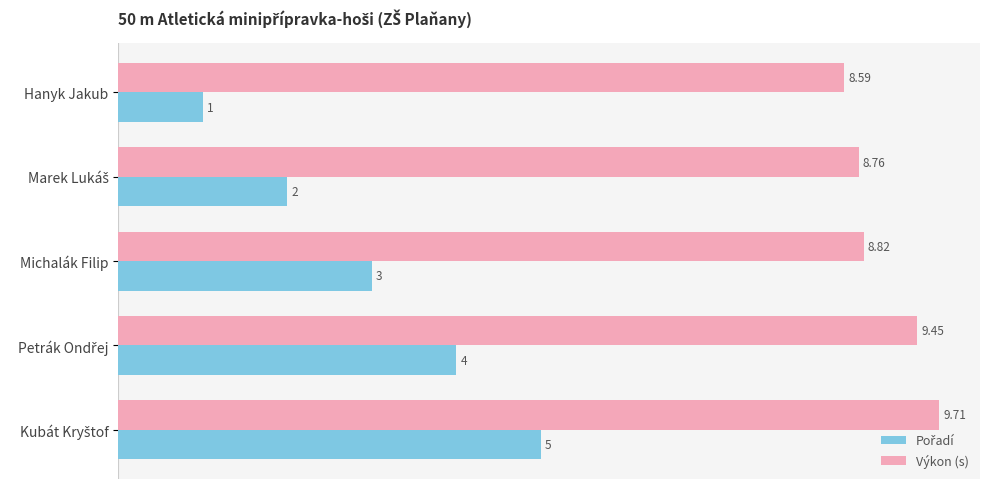

At how many categories does at least one series exceed 6?

5